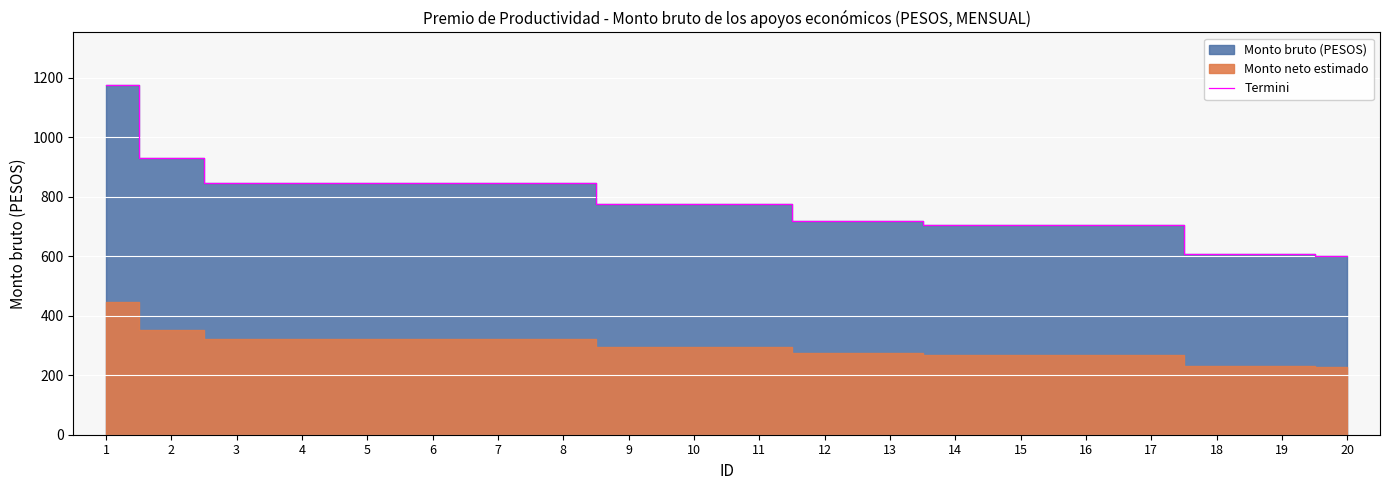

What is the approximate value at 9?

775.6